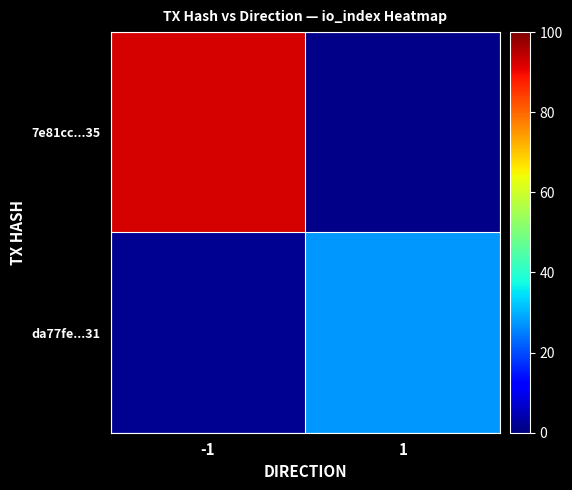

What is the minimum value shown in the chart?

0.9